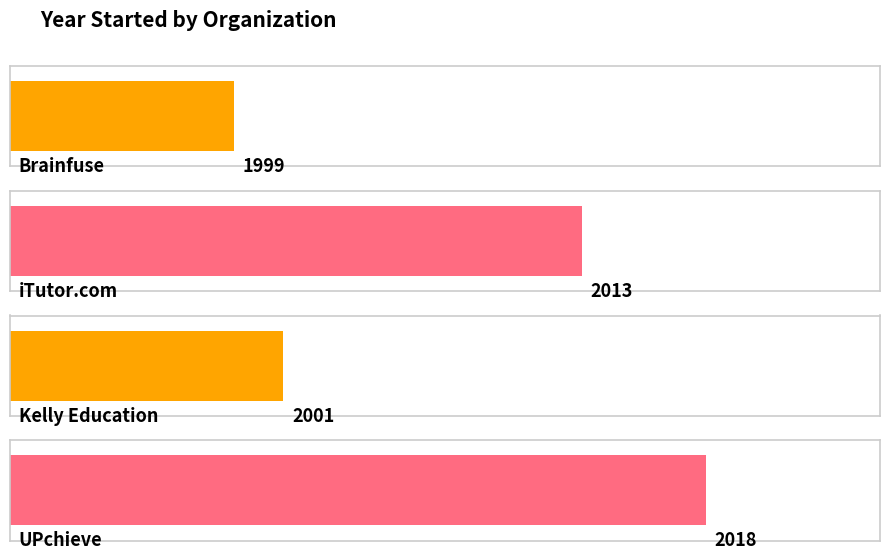

What is the average value?

2008